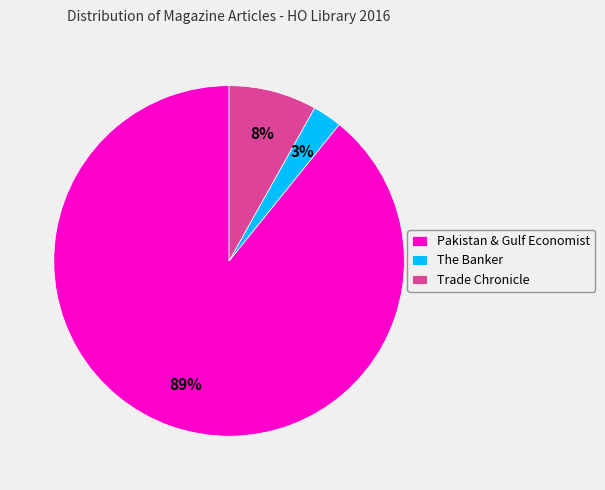

Is it true that Trade Chronicle is 18% of the pie?

False